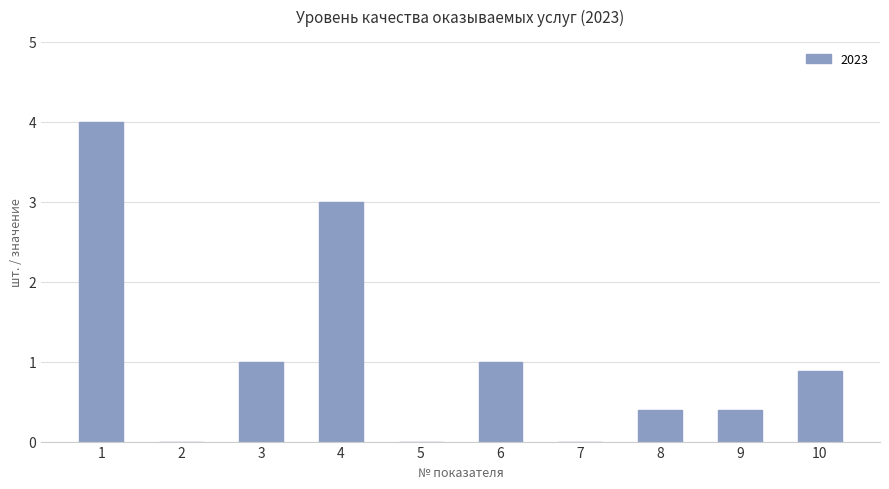

Which label corresponds to the largest value in the chart?

1